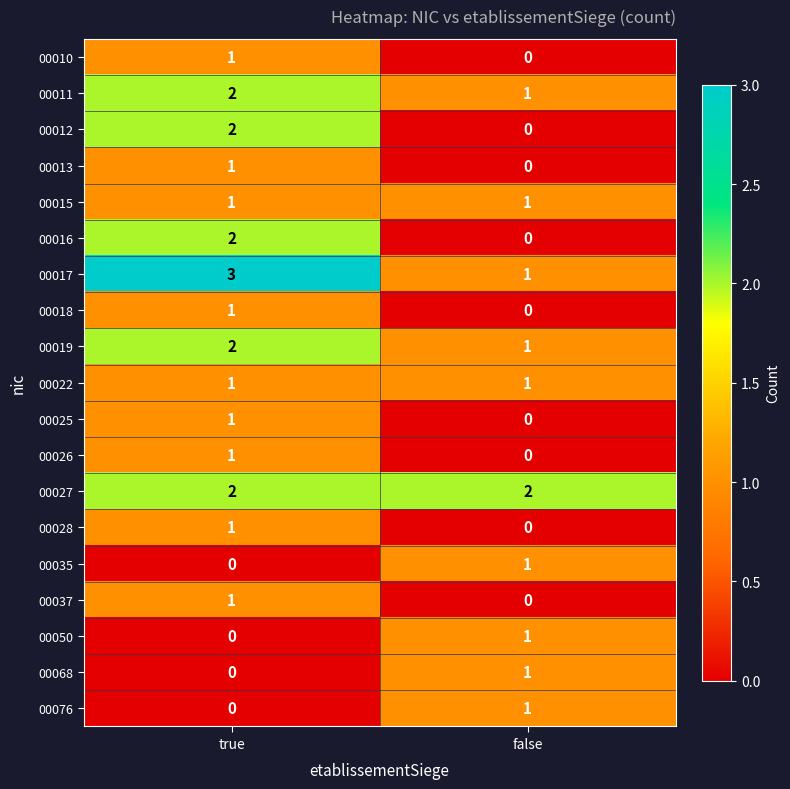

At which category is the sum across all series the highest?

true